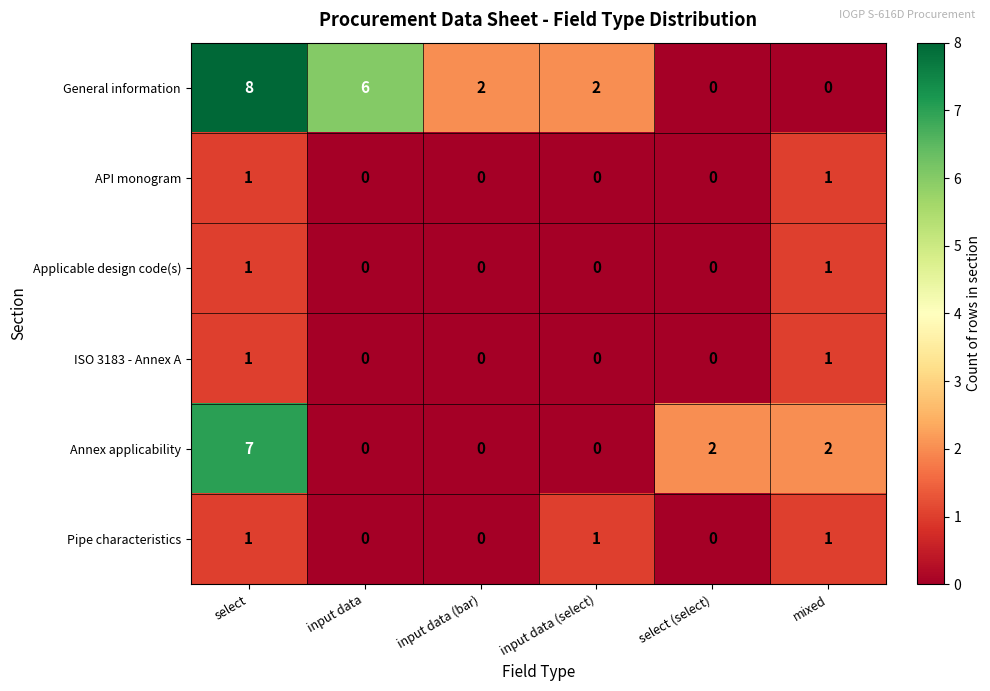

What is the spread (max minus min) of values at input data (bar)?

2